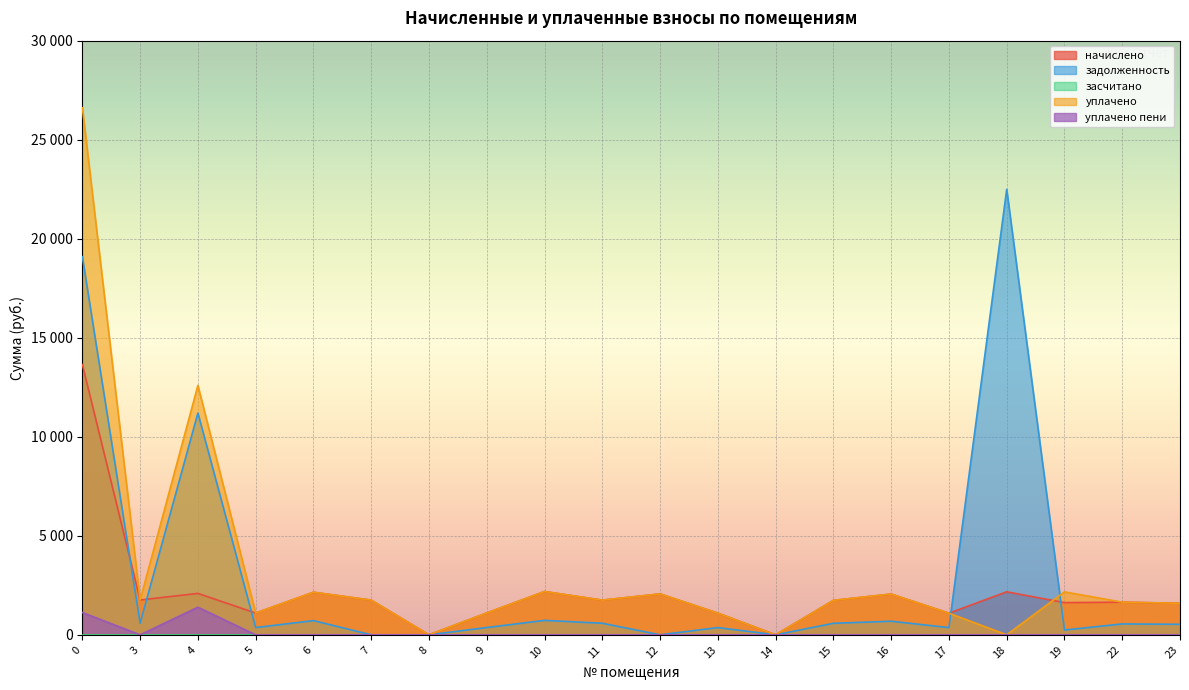

Which category has the lowest value in the уплачено series?

8